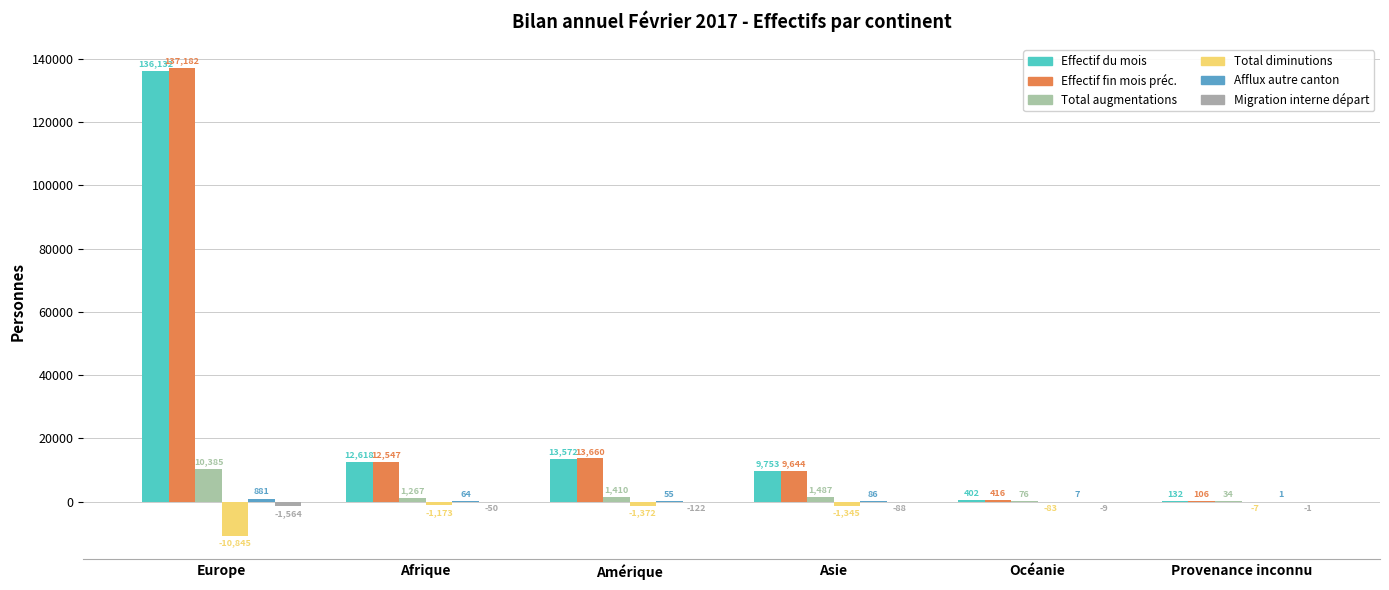

Is it true that Total augmentations equals 1410 at Amérique?

True